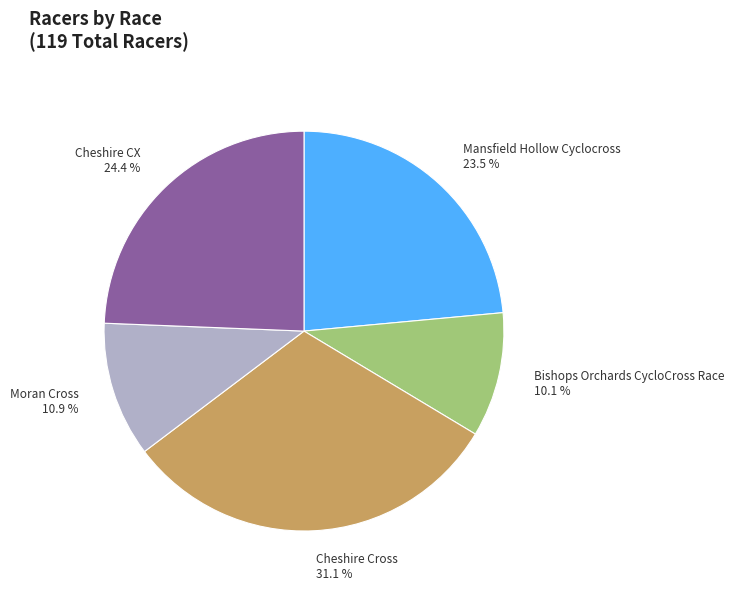

True or false: Bishops Orchards CycloCross Race accounts for 21% of the total.

False